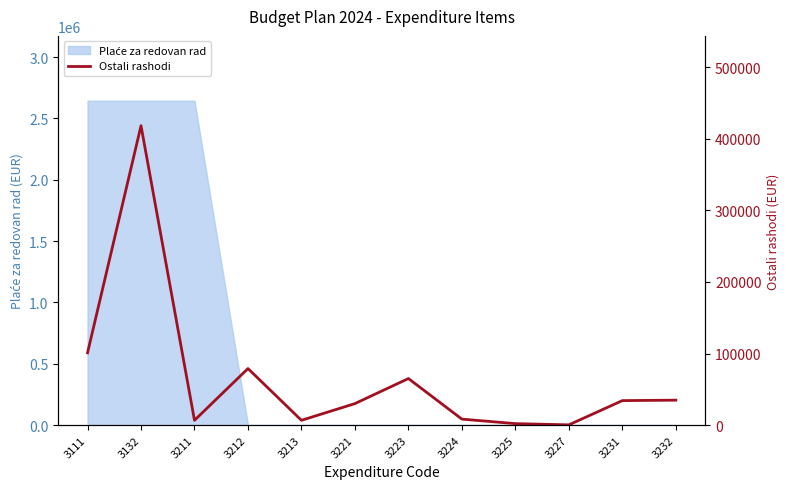

What is the ratio of the value at 3223 to the value at 3213?

9.8